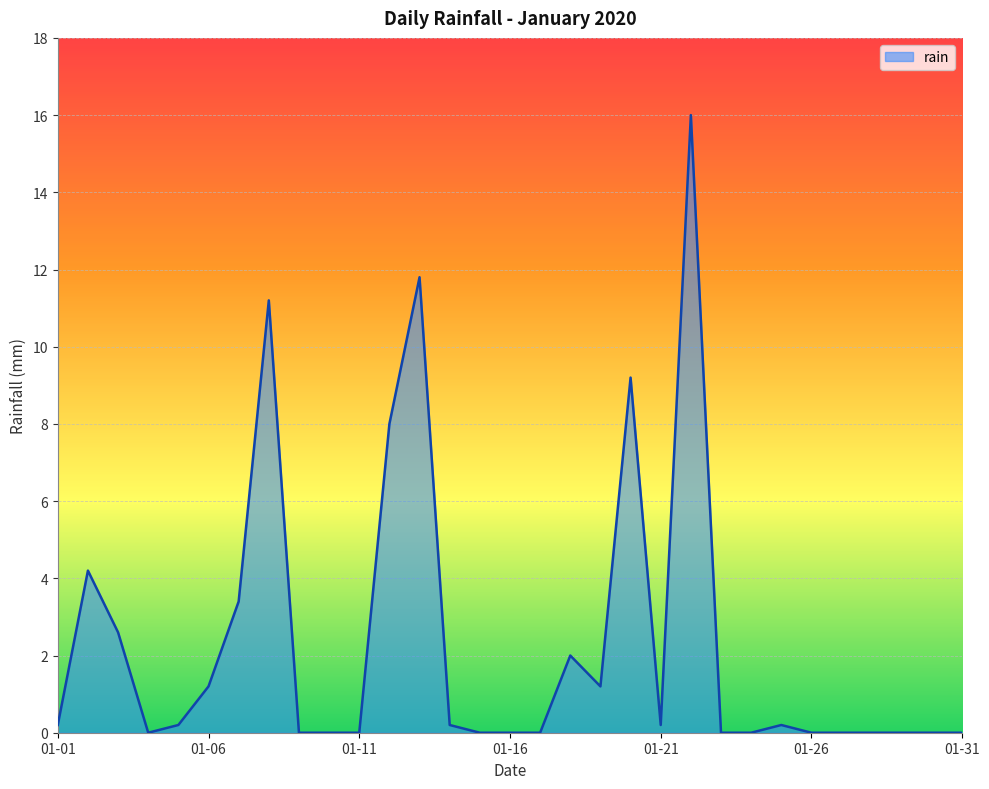

What is the difference between the maximum and minimum values?

16.0